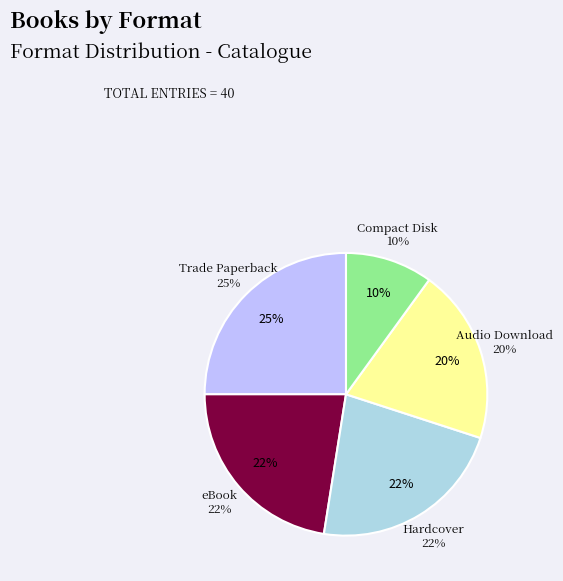

To the nearest percent, what is the combined percentage of Hardcover and eBook?

45%